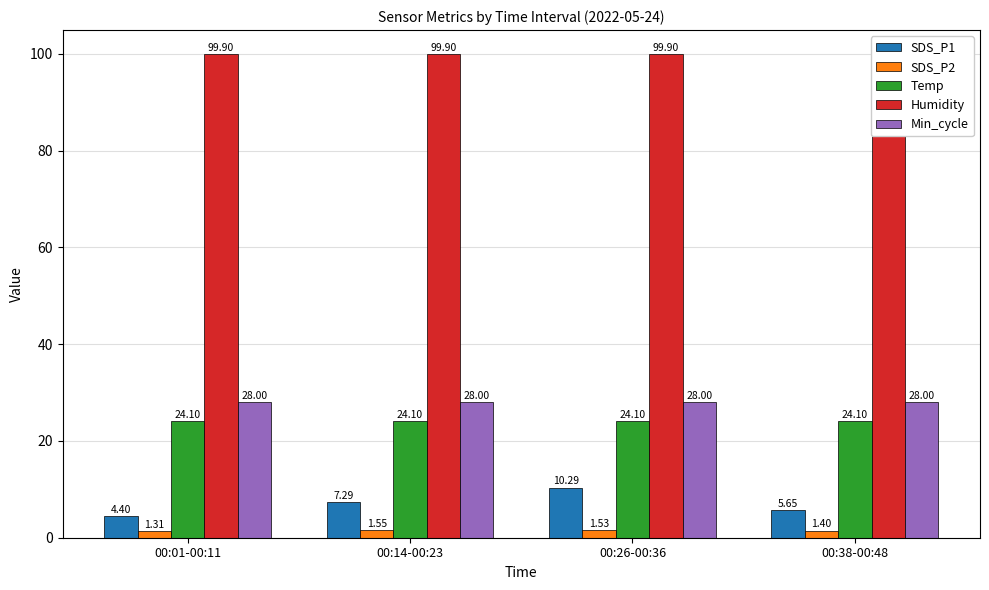

Is it true that SDS_P1 equals 2.2 at 00:01-00:11?

False